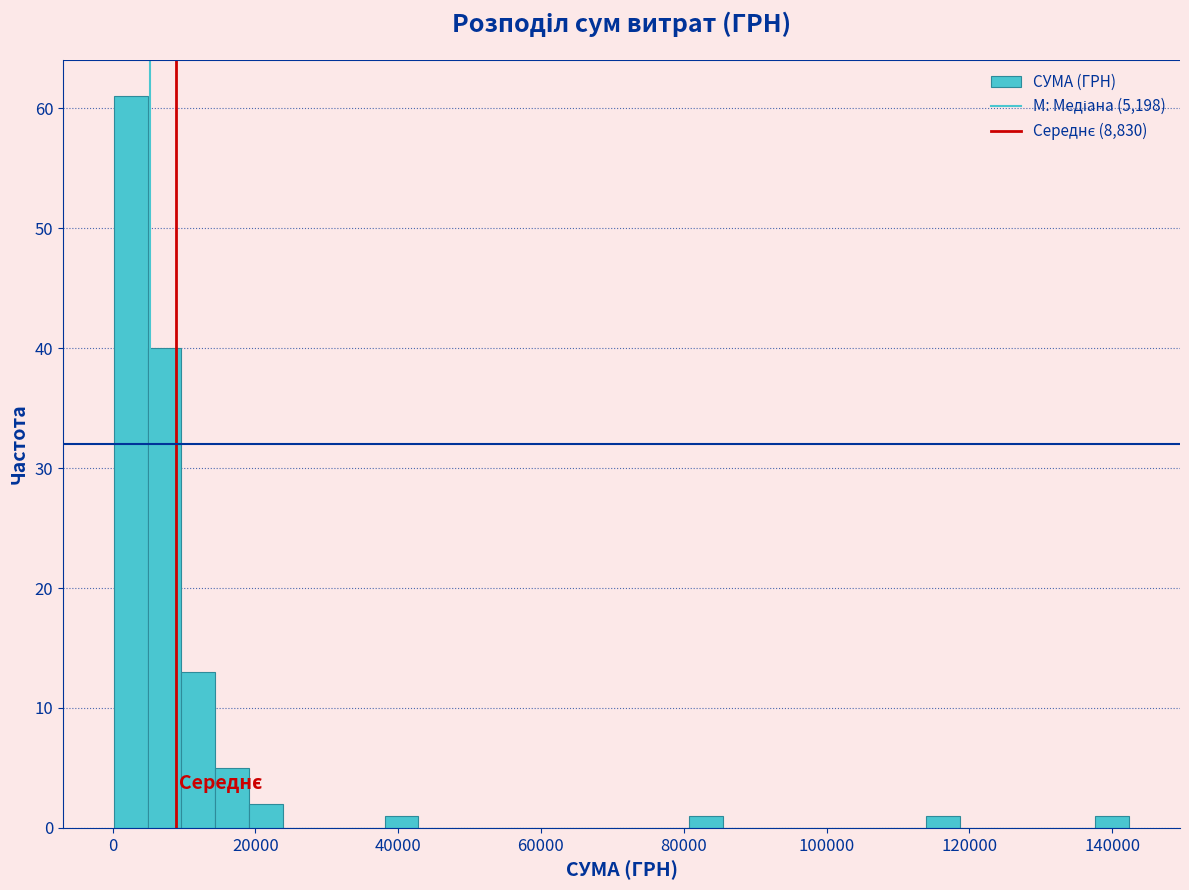

Read against the x-axis, roughly where is the centre of the tallest bar?

2000